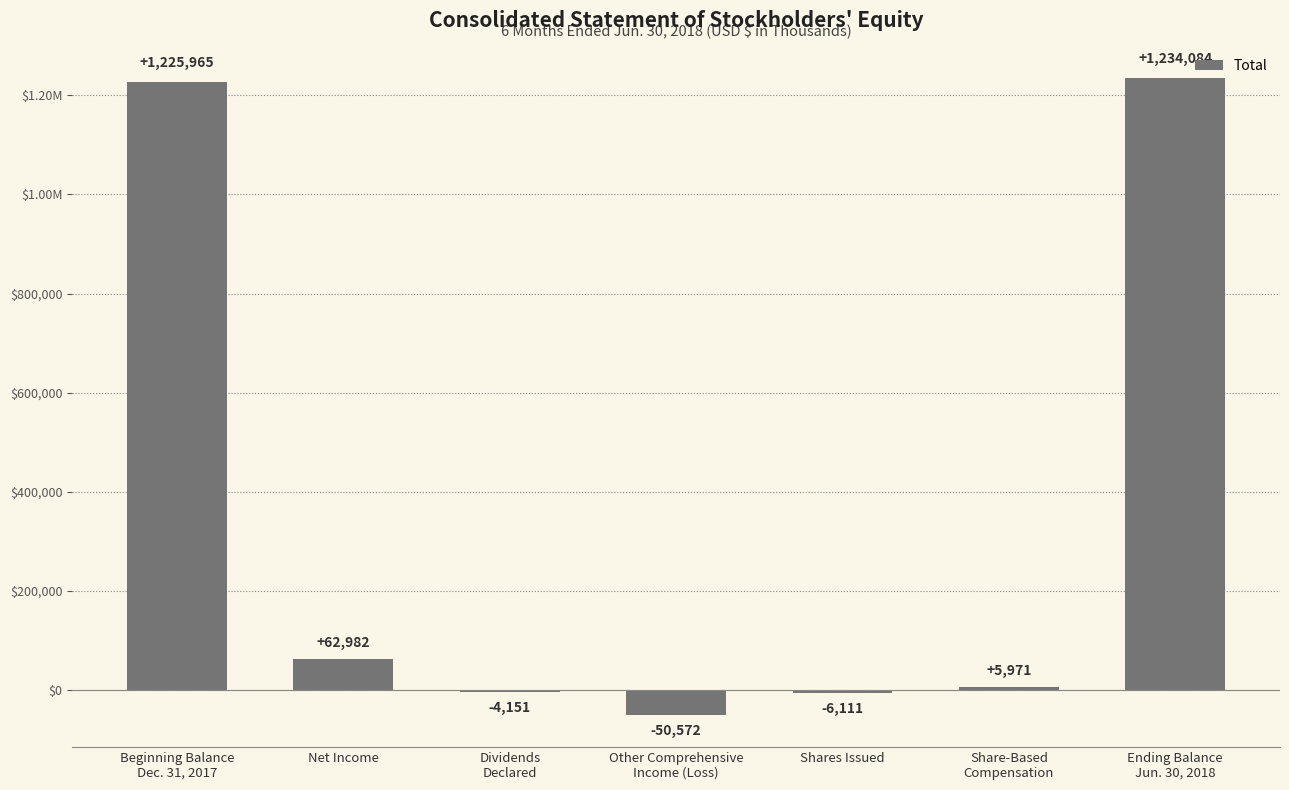

Are the bars horizontal?

No